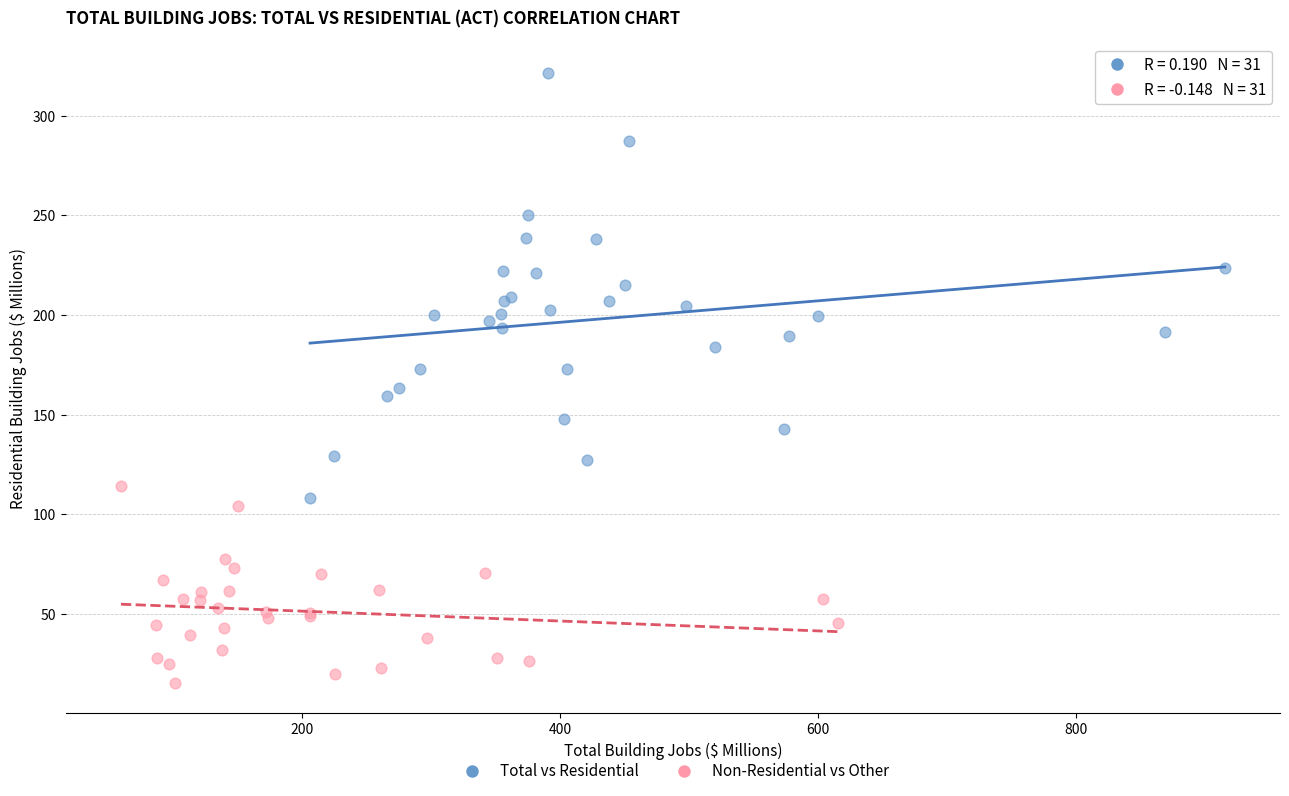

Which series has the widest spread of Y values?

Total vs Residential